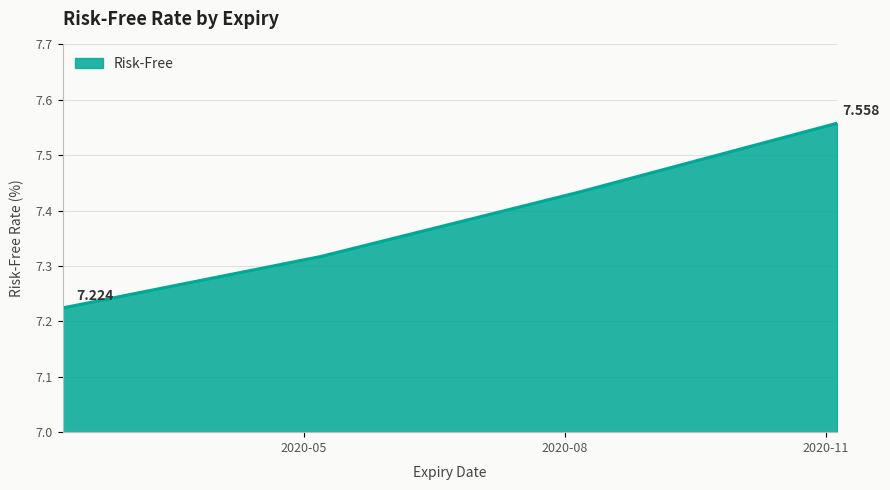

True or false: there are more than 0 points higher than both neighbors.

False